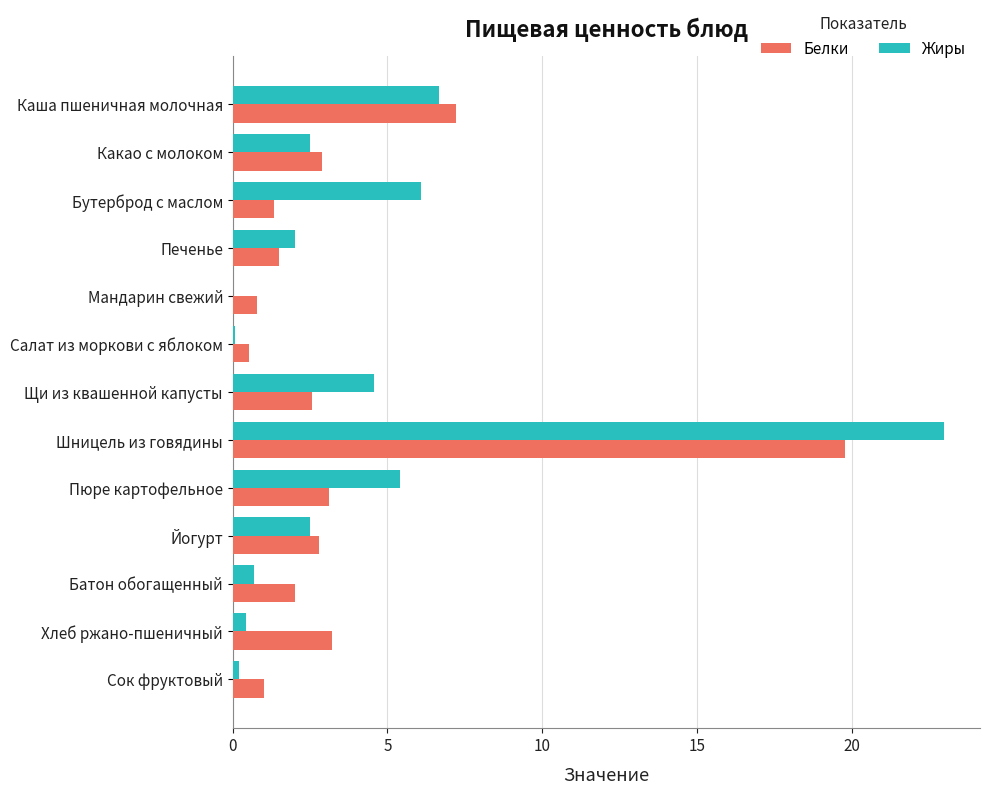

At which label is Белки closest to 10?

Каша пшеничная молочная